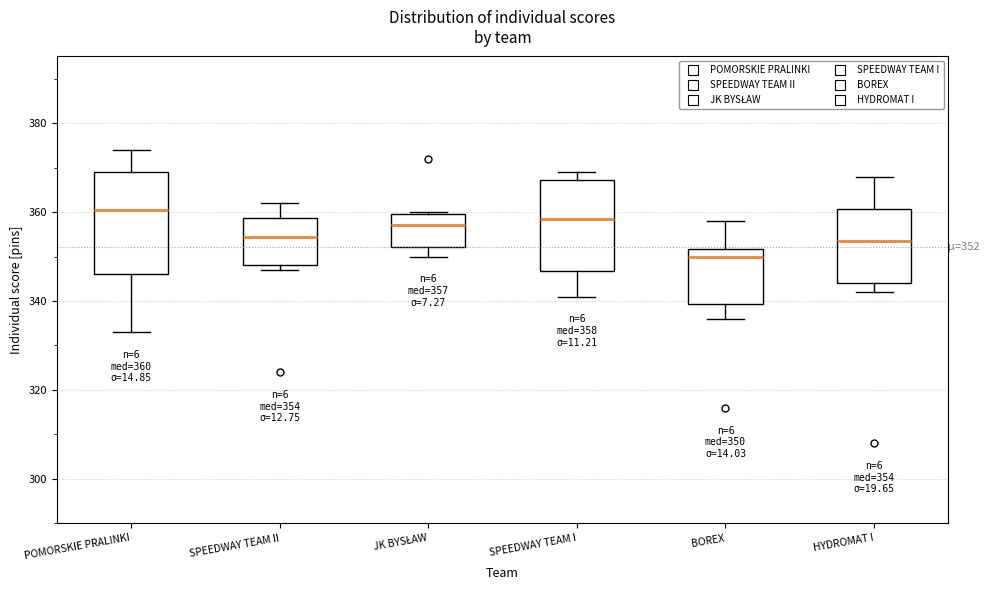

Which box's median line is the highest?

POMORSKIE PRALINKI